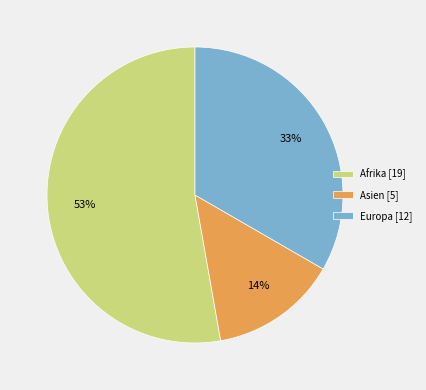

How many slices are in this pie chart?

3